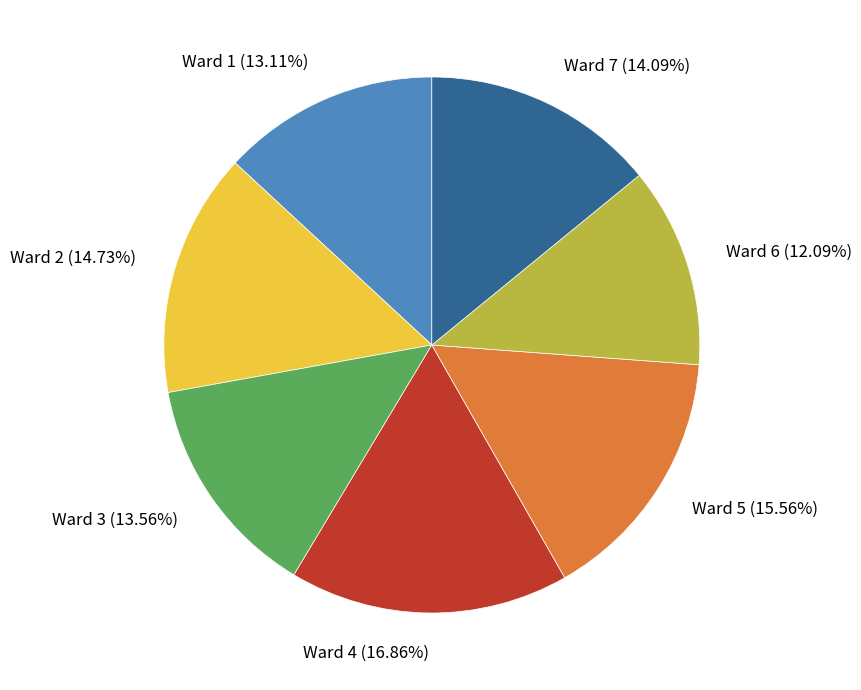

Does any single category account for the majority?

No